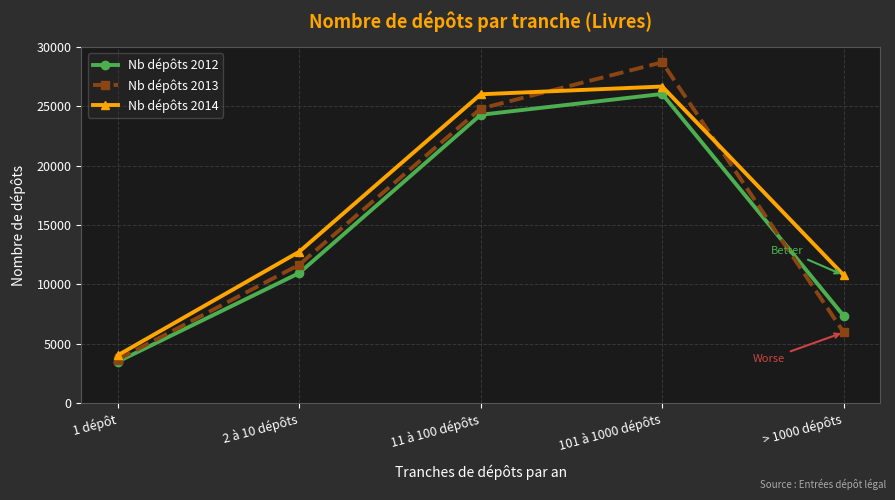

At > 1000 dépôts, list the series in order from largest to smallest.

Nb dépôts 2014, Nb dépôts 2012, Nb dépôts 2013